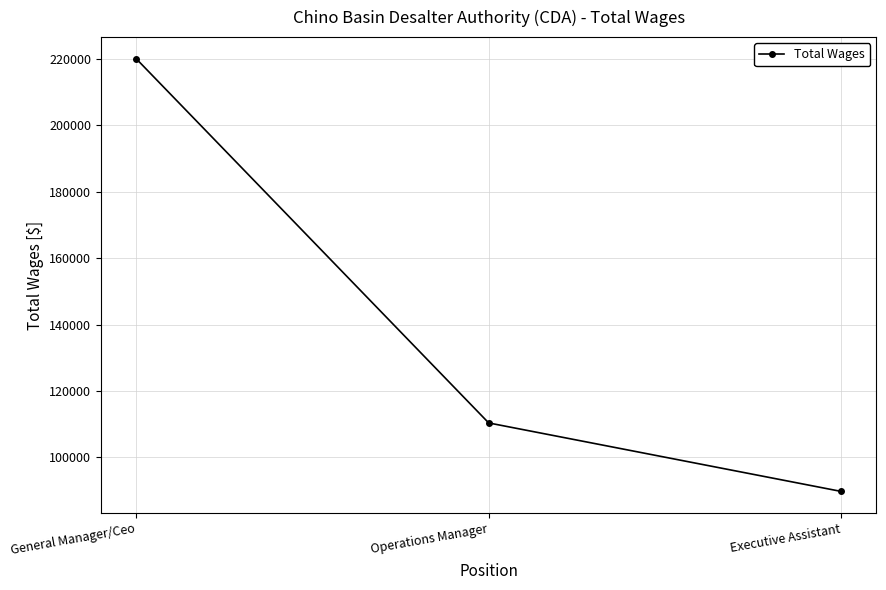

Which label corresponds to the smallest value in the chart?

Executive Assistant